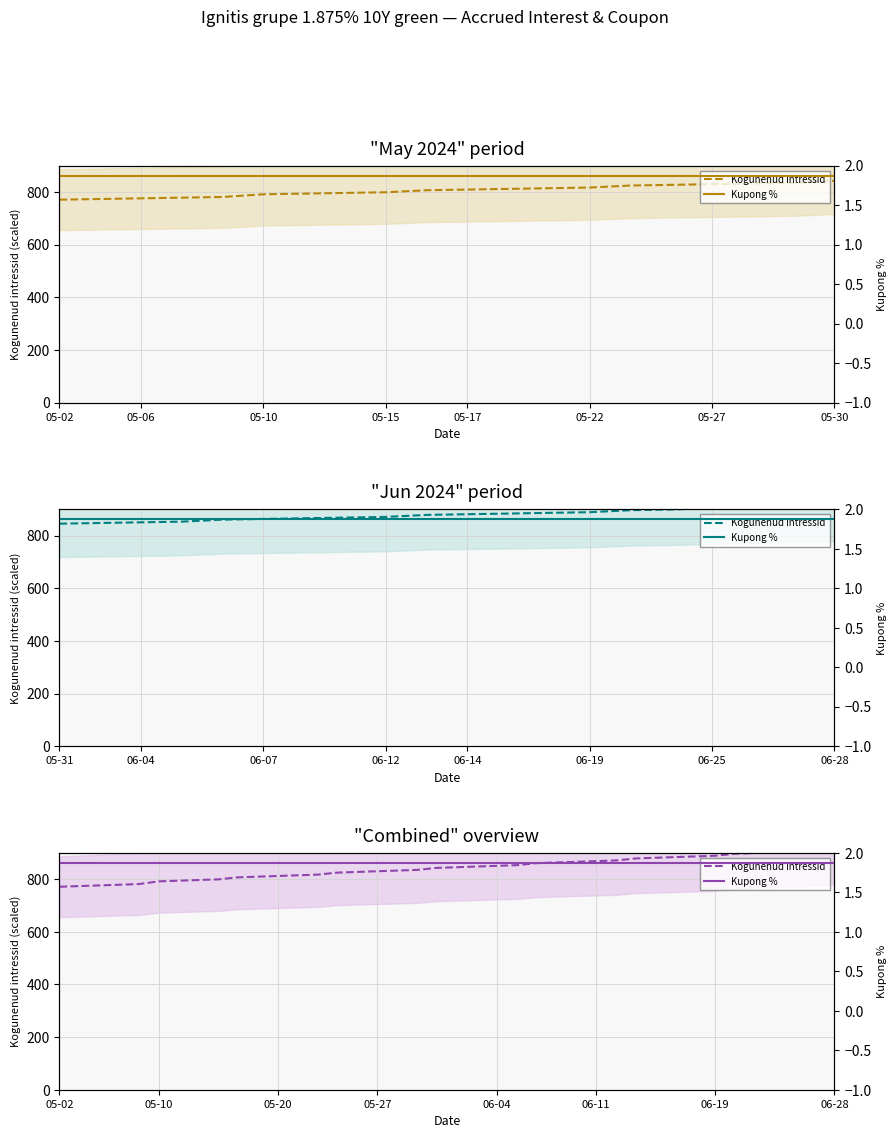

Which label corresponds to the smallest value in the chart?

05-02